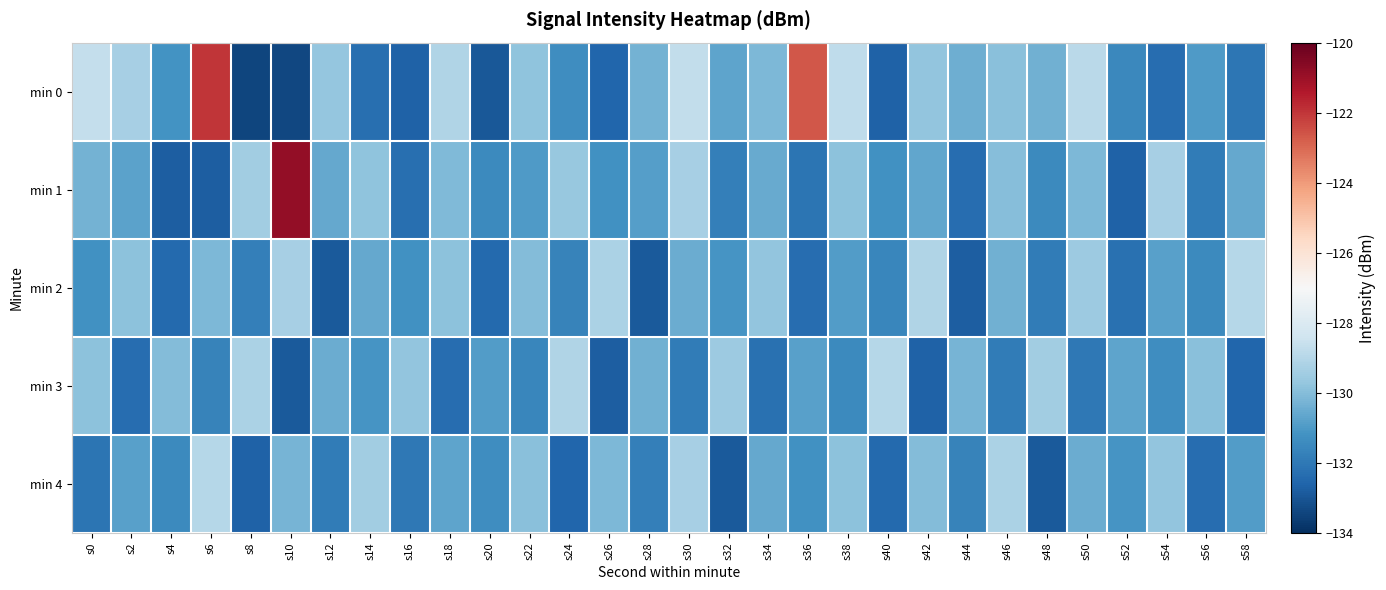

What is the difference between the highest and lowest values at s54?

3.0